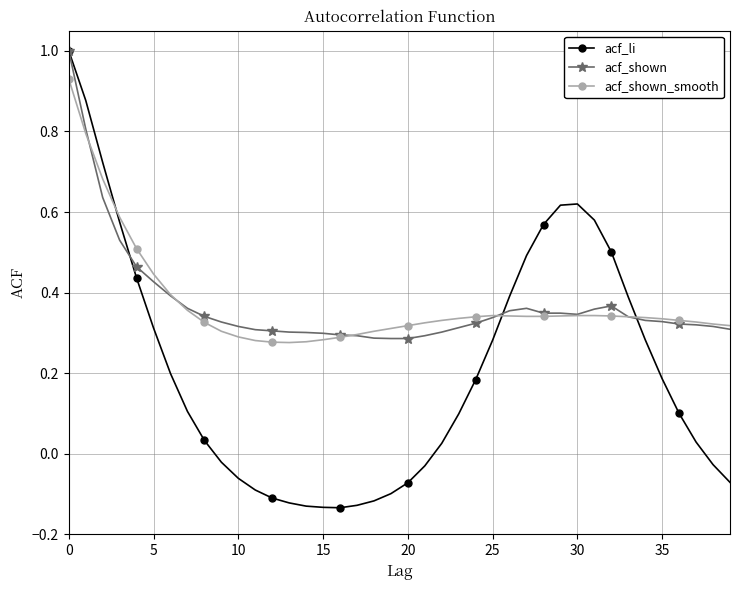

What is the maximum value shown in the chart?

1.0